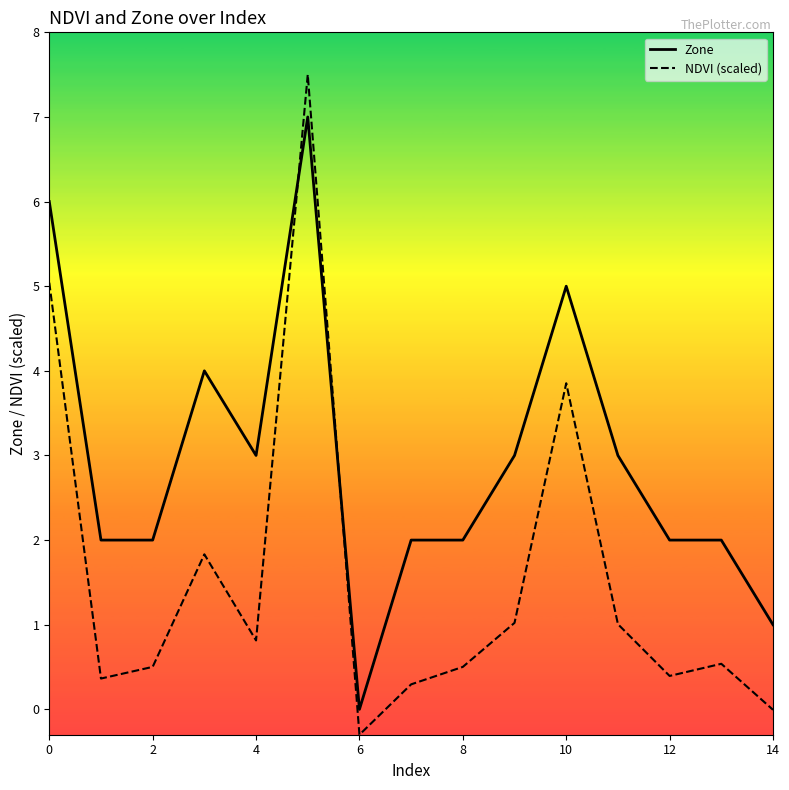

How many positive values does the Zone series have?

14